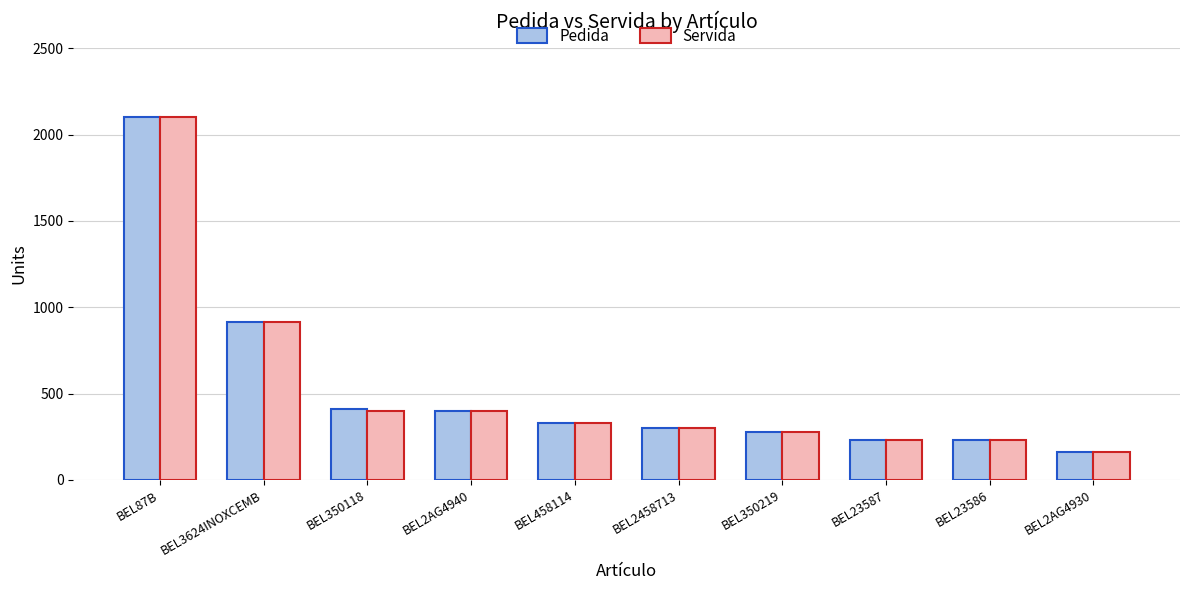

Where is Pedida nearest to the value 1130?

BEL3624INOXCEMB